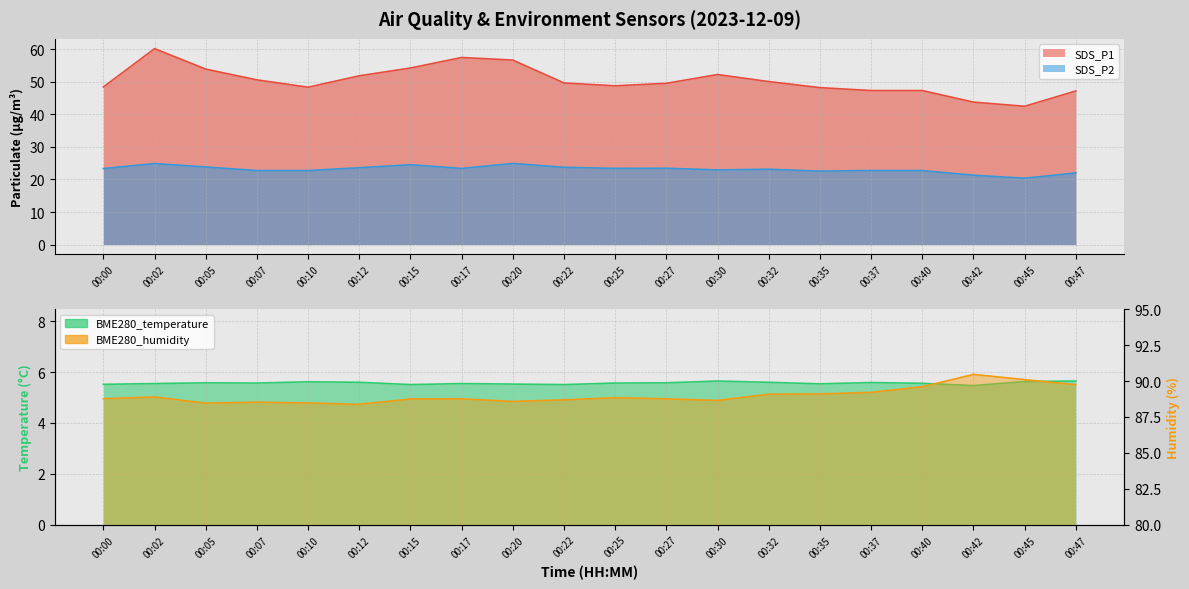

What is the smallest value displayed?

5.5